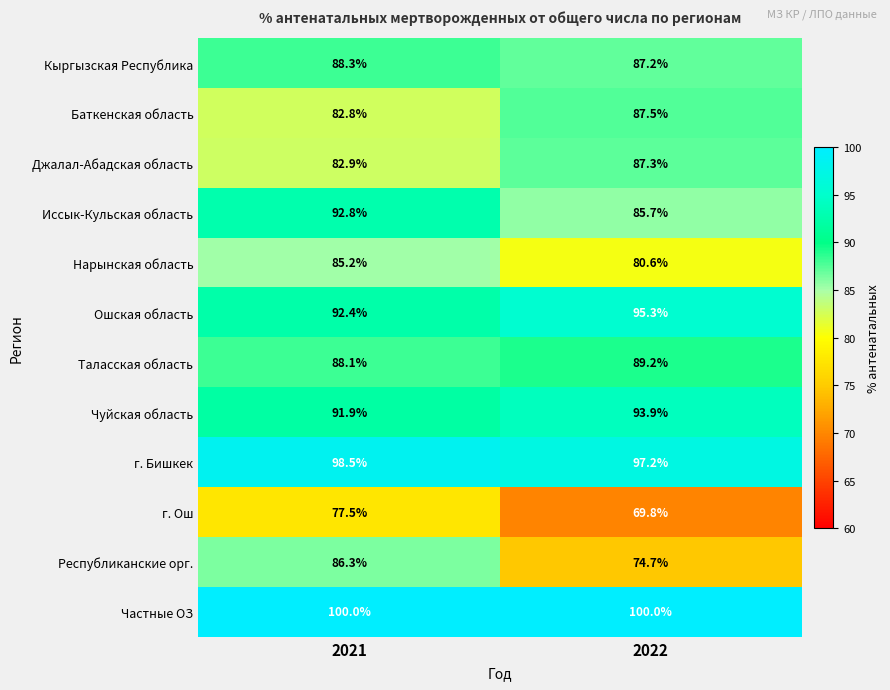

What is the sum of the Кыргызская Республика values at 2022 and 2021?

175.5